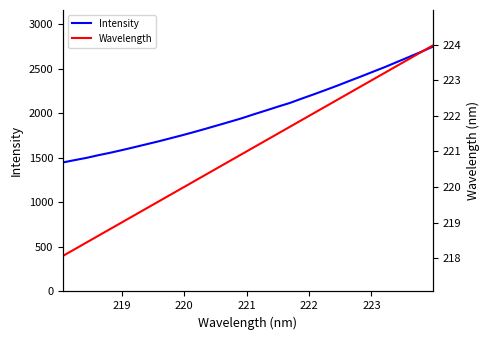

What is the difference between the maximum and minimum values in the Wavelength series?

5.9